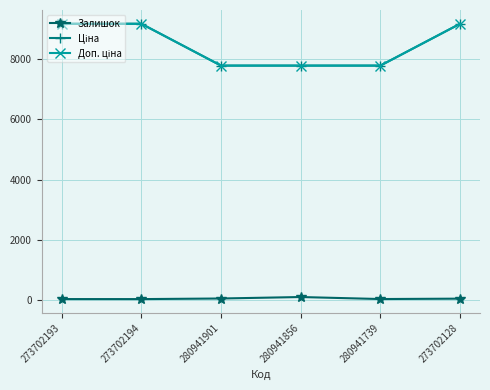

What is the maximum value for Ціна?

9185.9